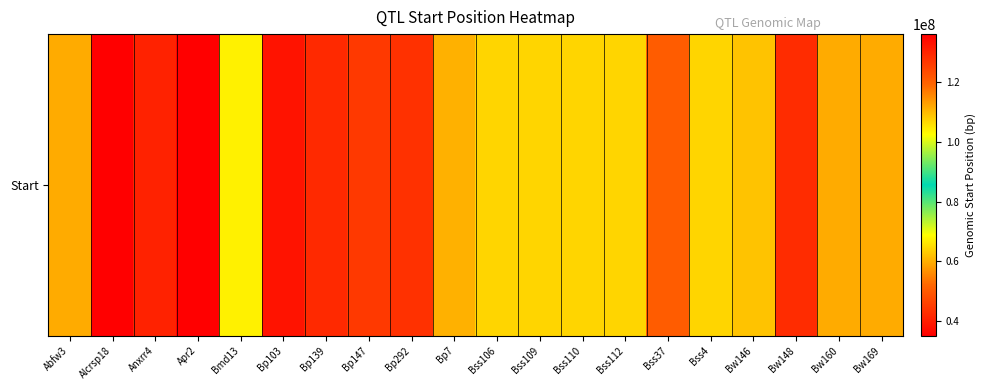

The chart shows a value of 106906205 at Bss106. True or false?

True